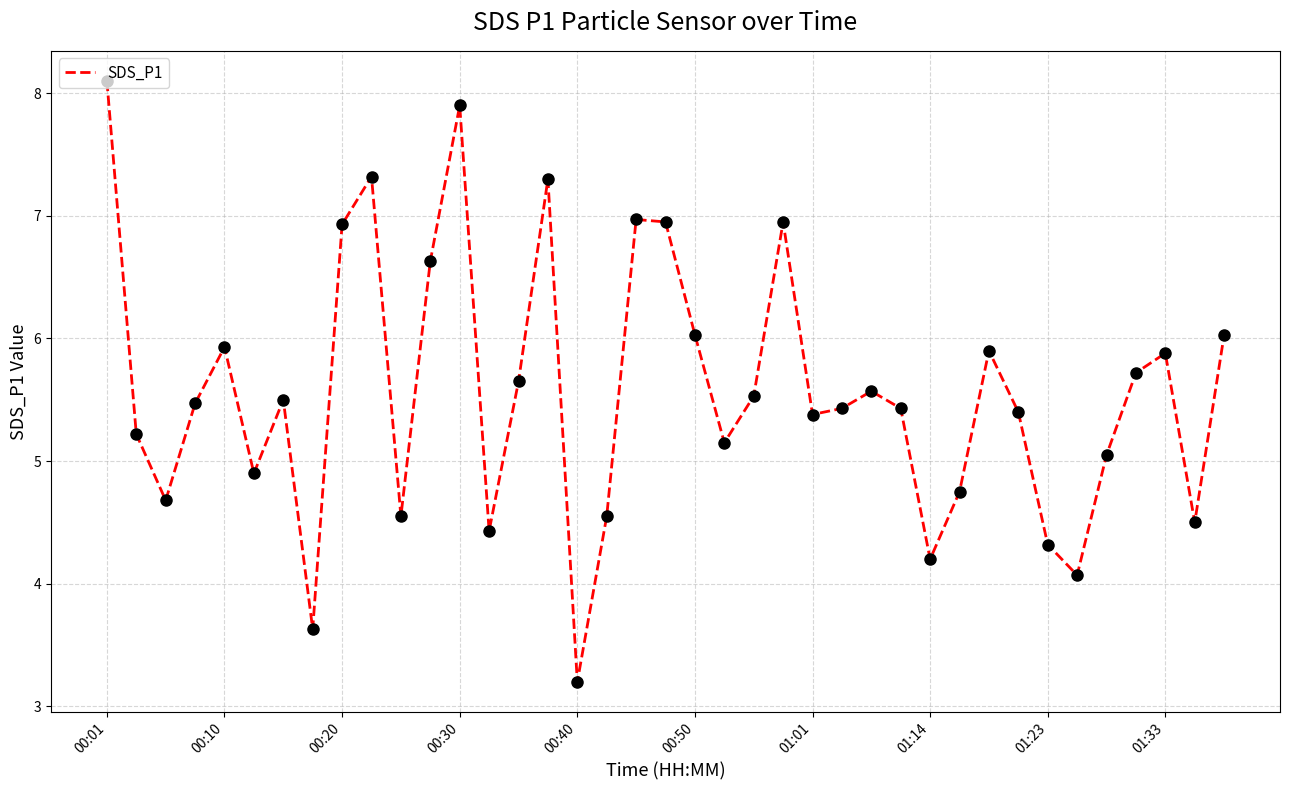

What is the difference between the maximum and minimum values?

4.9